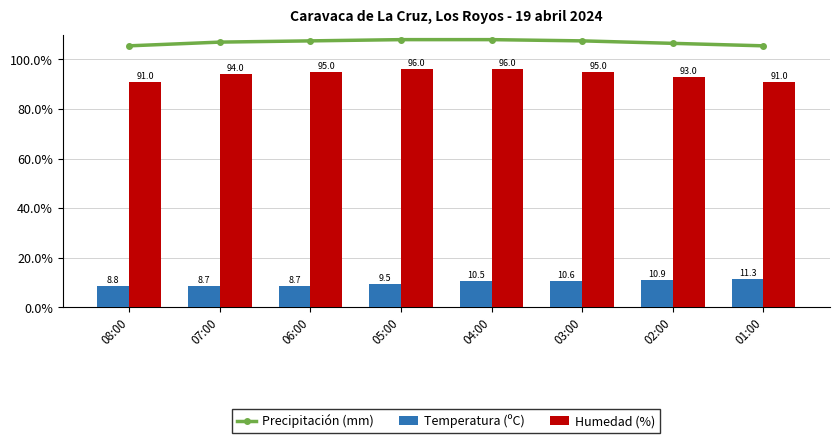

Reading left to right, extract all data points from this chart.

Precipitación (mm): 08:00=105.5	07:00=107.0	06:00=107.5	05:00=108.0	04:00=108.0	03:00=107.5	02:00=106.5	01:00=105.5
Temperatura (ºC): 08:00=8.8	07:00=8.7	06:00=8.7	05:00=9.5	04:00=10.5	03:00=10.6	02:00=10.9	01:00=11.3
Humedad (%): 08:00=91.0	07:00=94.0	06:00=95.0	05:00=96.0	04:00=96.0	03:00=95.0	02:00=93.0	01:00=91.0